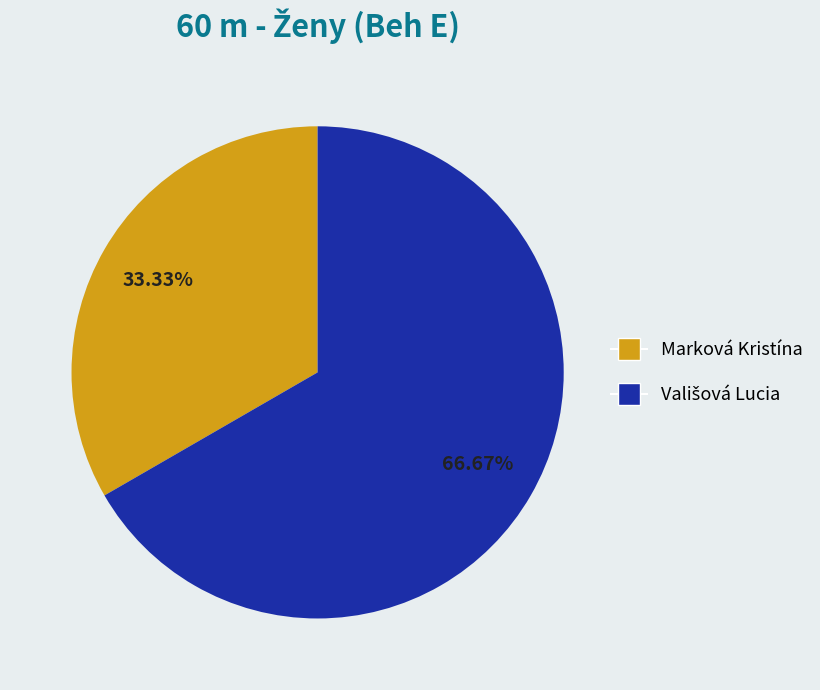

Which slice is the smallest?

Marková Kristína